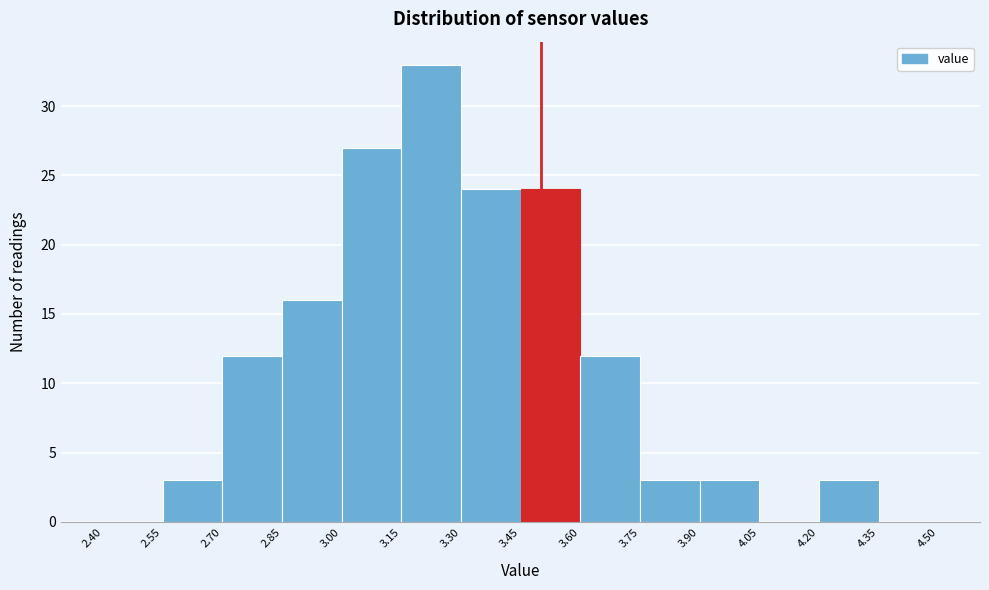

Over which range of the x-axis is the bar tallest?

3.15 to 3.30